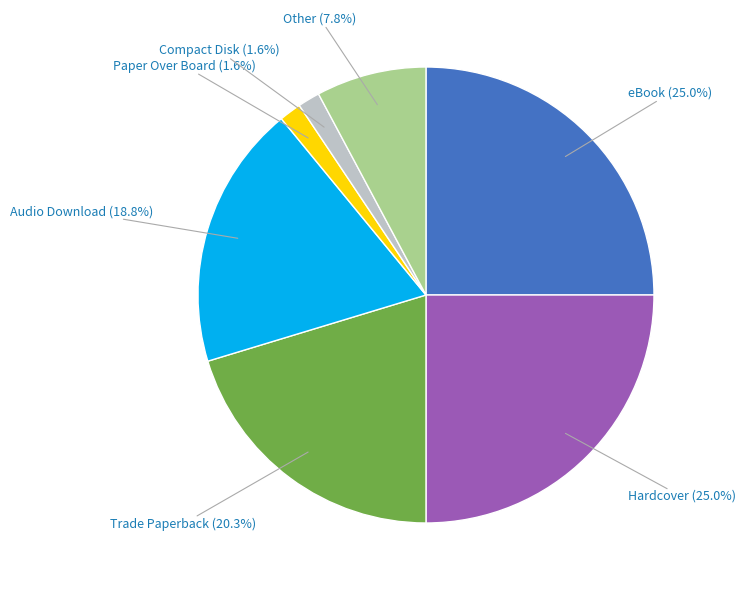

True or false: eBook accounts for 25% of the total.

True